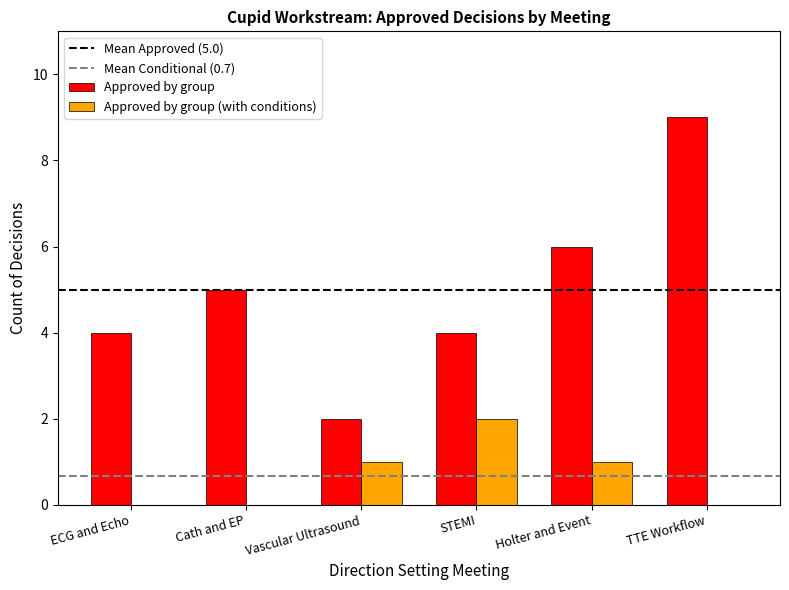

What is the total value across all series at Cath and EP?

5